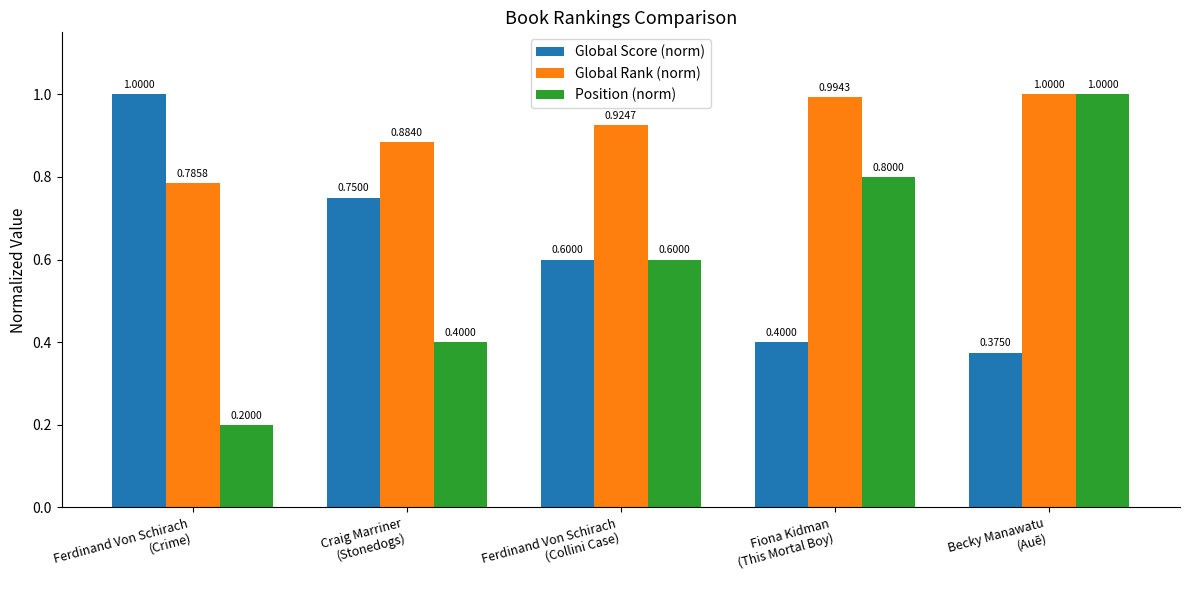

Which series has the widest spread of values?

Position (norm)